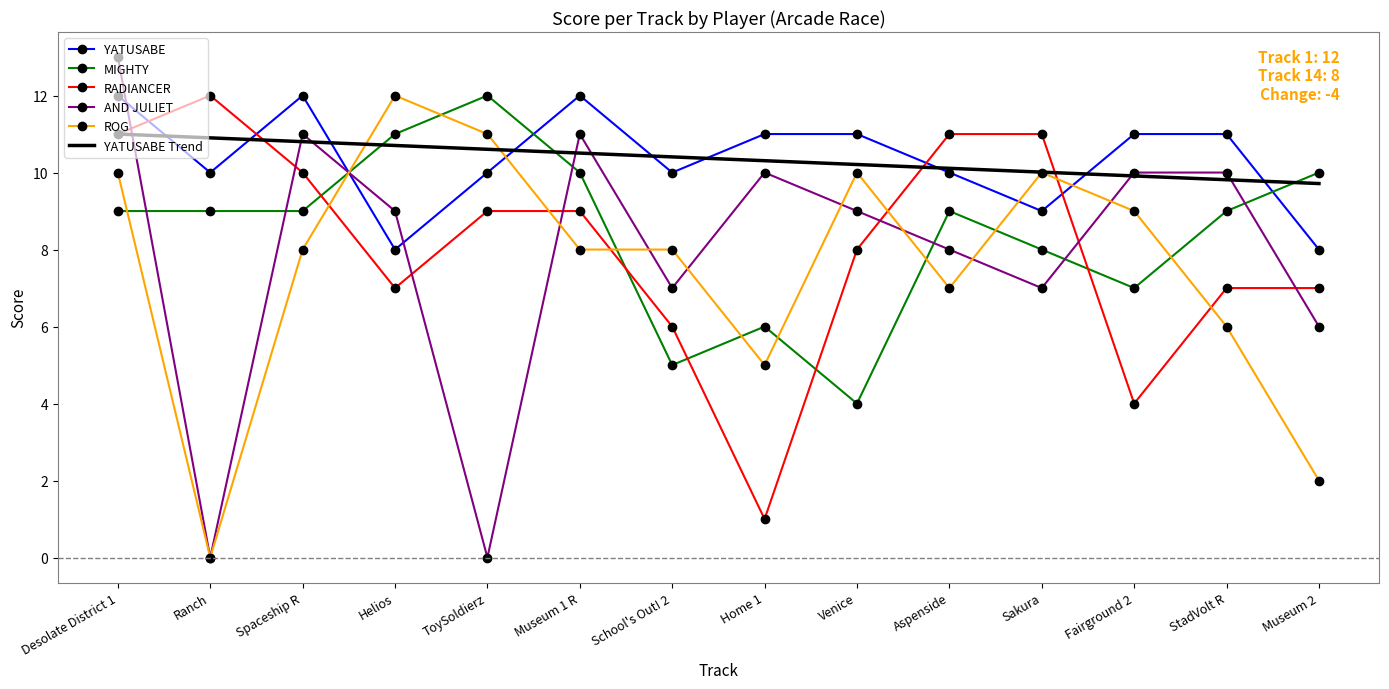

Reading left to right, extract all data points from this chart.

YATUSABE: Desolate District 1=12.0	Ranch=10.0	Spaceship R=12.0	Helios=8.0	ToySoldierz=10.0	Museum 1 R=12.0	School's Out! 2=10.0	Home 1=11.0	Venice=11.0	Aspenside=10.0	Sakura=9.0	Fairground 2=11.0	StadVolt R=11.0	Museum 2=8.0
MIGHTY: Desolate District 1=9.0	Ranch=9.0	Spaceship R=9.0	Helios=11.0	ToySoldierz=12.0	Museum 1 R=10.0	School's Out! 2=5.0	Home 1=6.0	Venice=4.0	Aspenside=9.0	Sakura=8.0	Fairground 2=7.0	StadVolt R=9.0	Museum 2=10.0
RADIANCER: Desolate District 1=11.0	Ranch=12.0	Spaceship R=10.0	Helios=7.0	ToySoldierz=9.0	Museum 1 R=9.0	School's Out! 2=6.0	Home 1=1.0	Venice=8.0	Aspenside=11.0	Sakura=11.0	Fairground 2=4.0	StadVolt R=7.0	Museum 2=7.0
AND JULIET: Desolate District 1=13.0	Ranch=0.0	Spaceship R=11.0	Helios=9.0	ToySoldierz=0.0	Museum 1 R=11.0	School's Out! 2=7.0	Home 1=10.0	Venice=9.0	Aspenside=8.0	Sakura=7.0	Fairground 2=10.0	StadVolt R=10.0	Museum 2=6.0
ROG: Desolate District 1=10.0	Ranch=0.0	Spaceship R=8.0	Helios=12.0	ToySoldierz=11.0	Museum 1 R=8.0	School's Out! 2=8.0	Home 1=5.0	Venice=10.0	Aspenside=7.0	Sakura=10.0	Fairground 2=9.0	StadVolt R=6.0	Museum 2=2.0
YATUSABE Trend: Desolate District 1=11.0	Ranch=10.9	Spaceship R=10.8	Helios=10.7	ToySoldierz=10.6	Museum 1 R=10.5	School's Out! 2=10.4	Home 1=10.3	Venice=10.2	Aspenside=10.1	Sakura=10.0	Fairground 2=9.9	StadVolt R=9.8	Museum 2=9.7